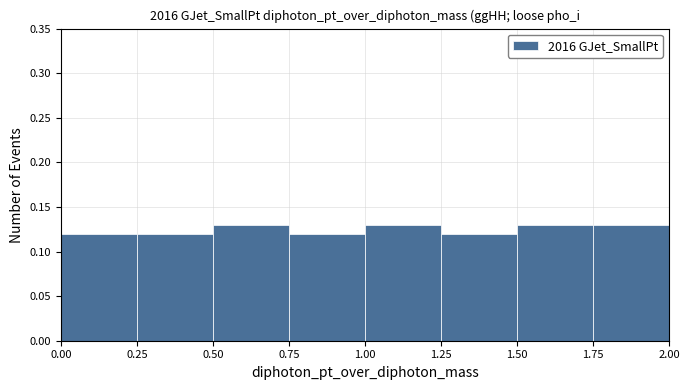

Reading left to right, list every bar in this chart as the range it spans on the x-axis followed by its height. The values are not printed on the chart, so give them approximately, as read against the axis.

0.00 to 0.25: 0.12
0.25 to 0.50: 0.12
0.50 to 0.75: 0.13
0.75 to 1.00: 0.12
1.00 to 1.25: 0.13
1.25 to 1.50: 0.12
1.50 to 1.75: 0.13
1.75 to 2.00: 0.13